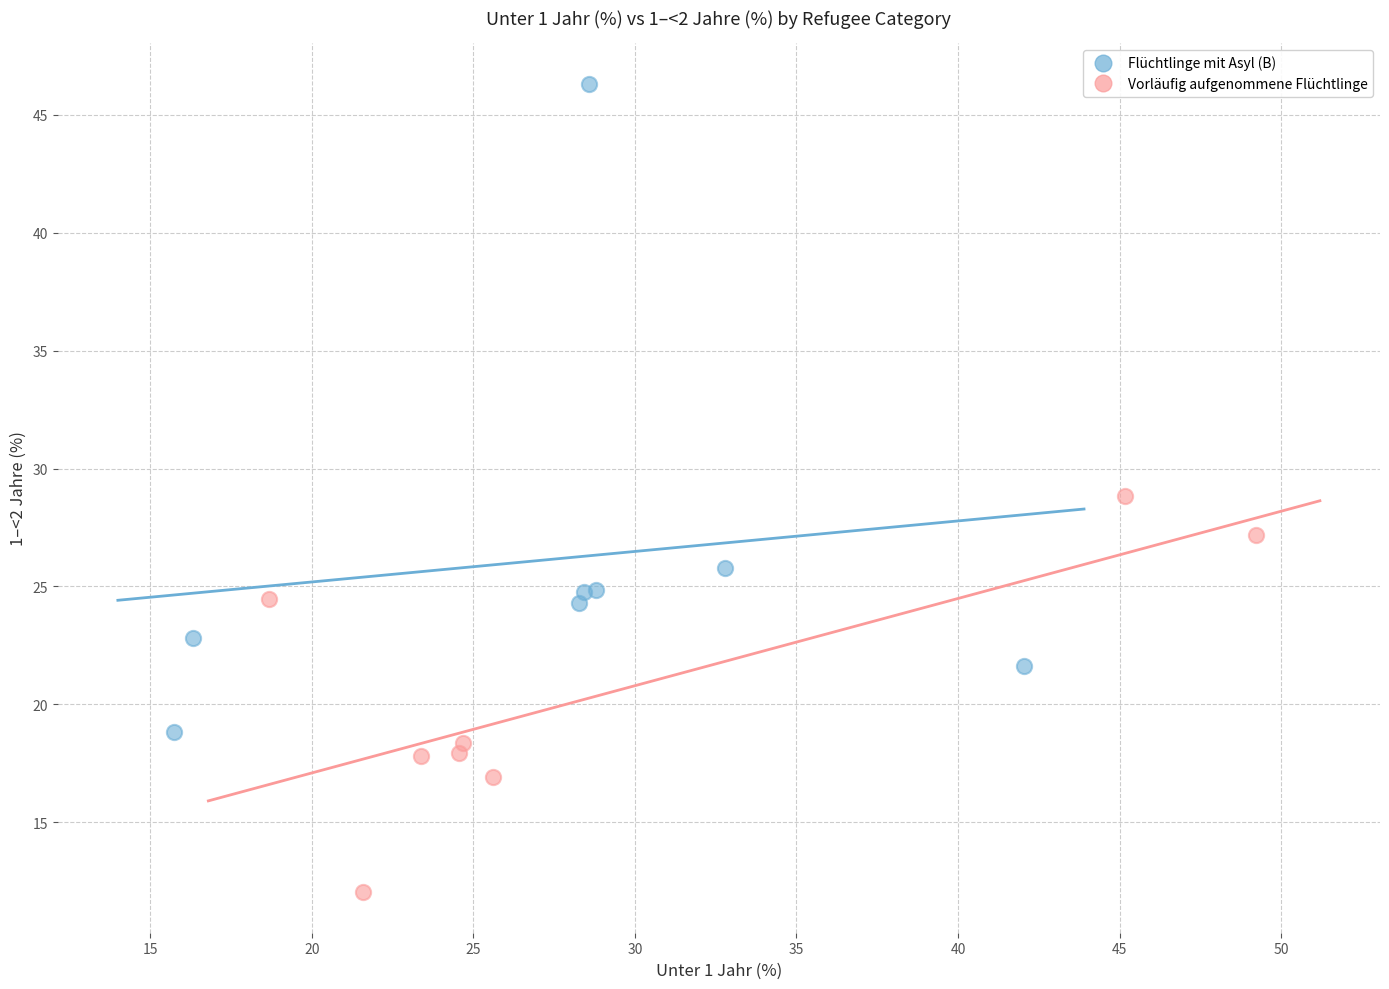

Which series has the largest Y range (max minus min)?

Flüchtlinge mit Asyl (B)